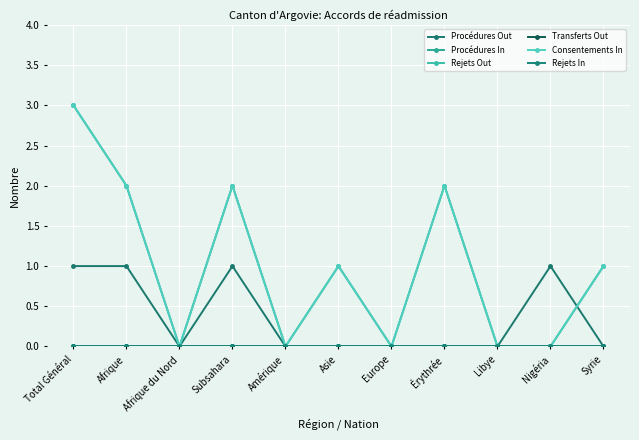

What is the label of the 4th point from the left?

Subsahara